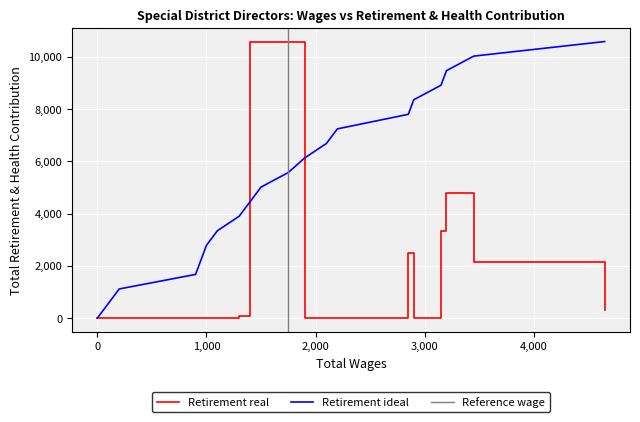

What is the average value?

2243